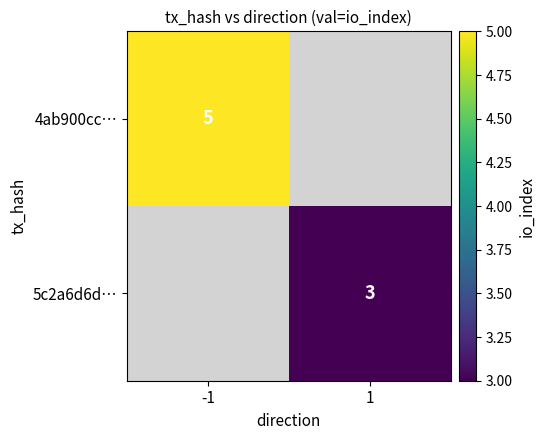

The 5c2a6d6d… series shows 5 at 1. True or false?

False